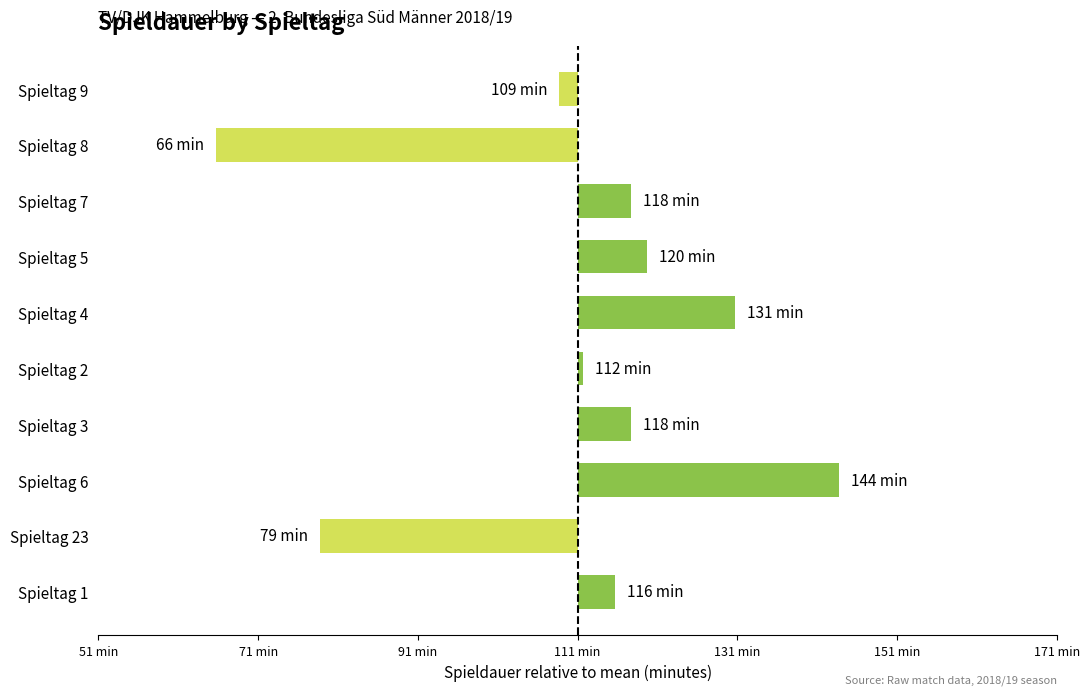

Are the bars grouped side by side (vs. stacked)?

No